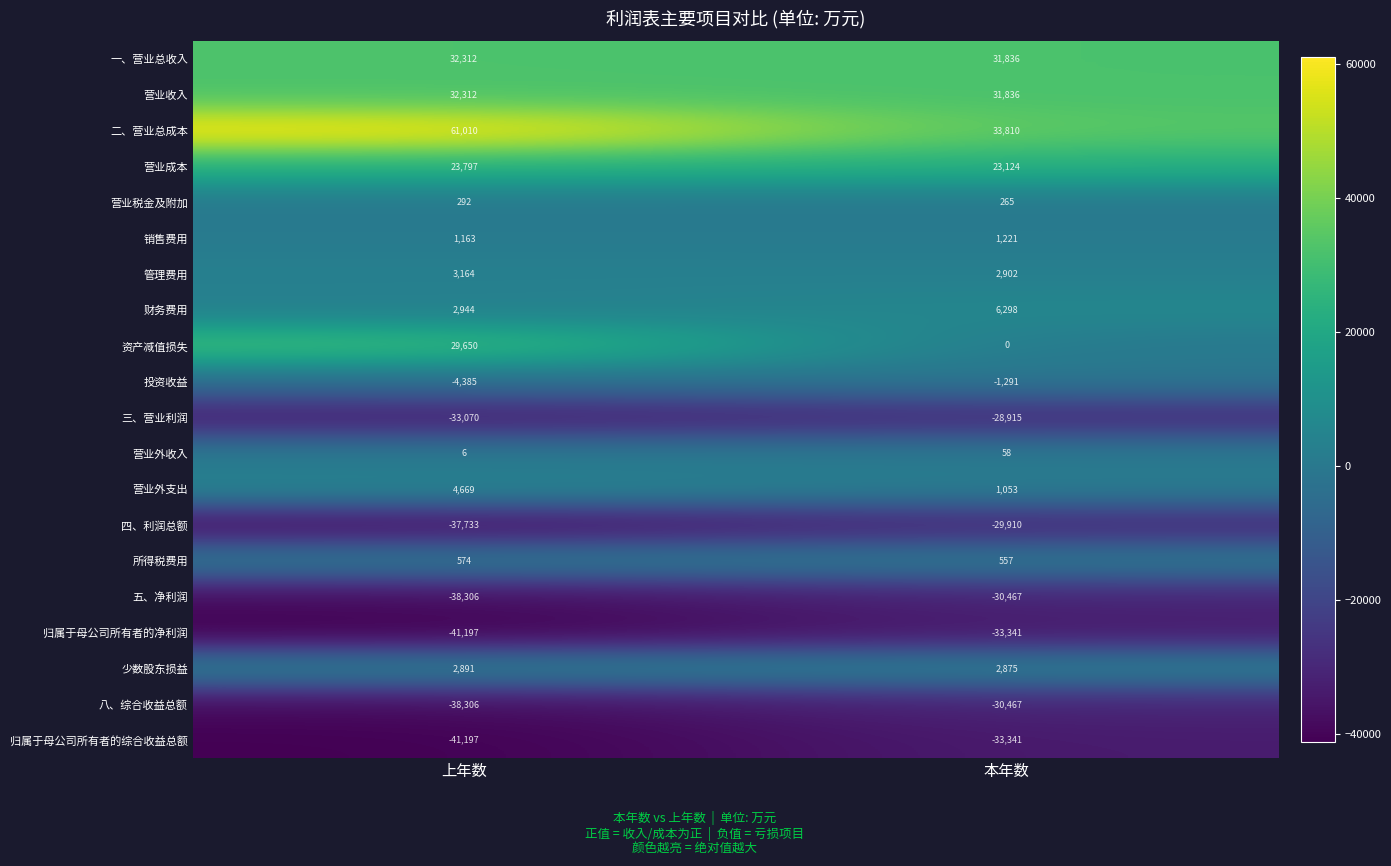

What is the spread (max minus min) of values at 本年数?

67151